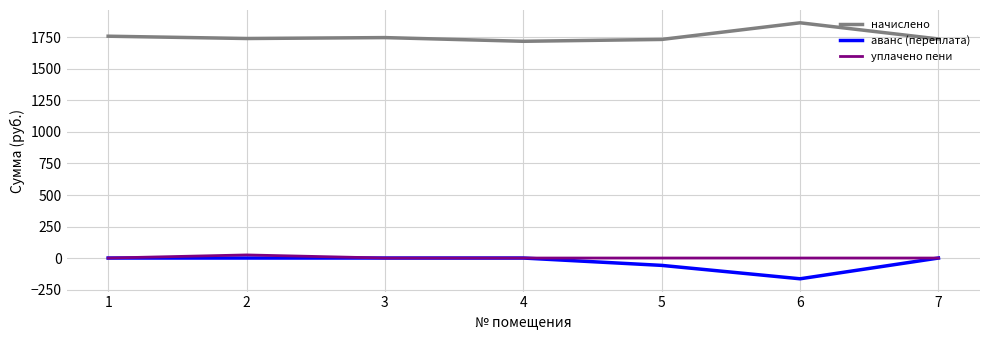

What is the lowest value of the начислено series?

1719.4